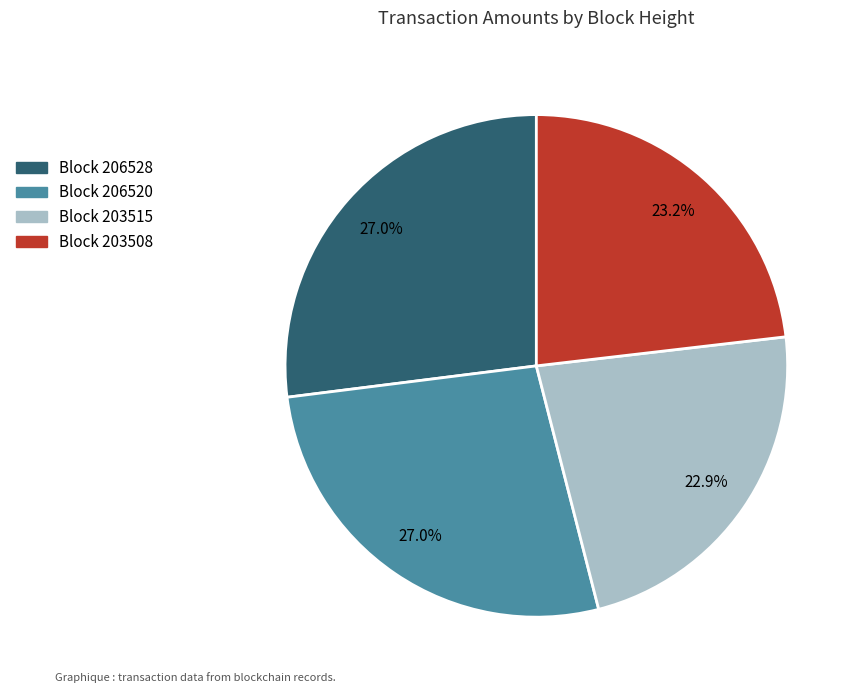

Is there a majority slice in this chart?

No